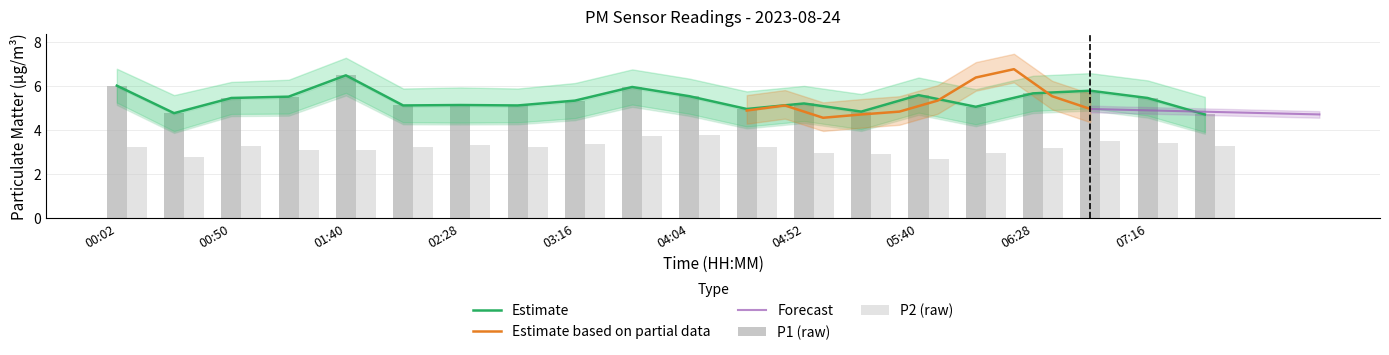

How many values in the P2 series are below 3?

5